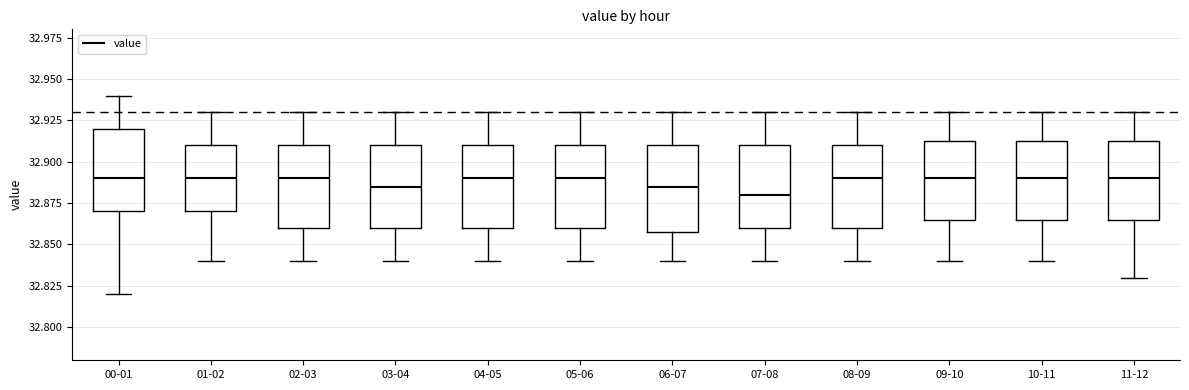

Which box's median line is the lowest?

07-08